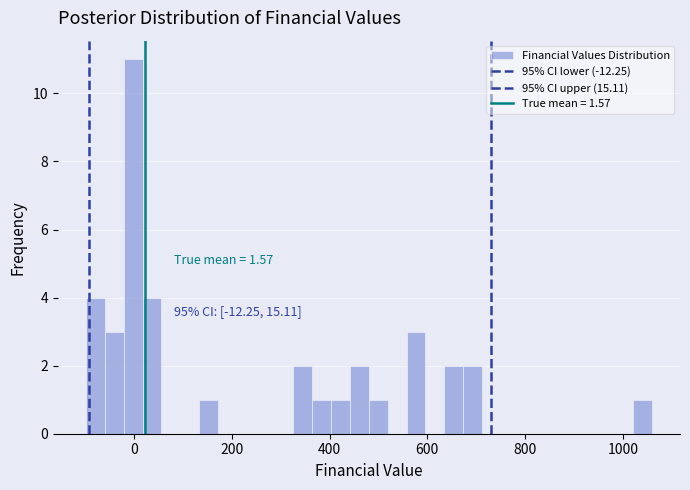

Around what value on the x-axis is the tallest bar? Give the approximate position of its centre, as read against the axis.

0